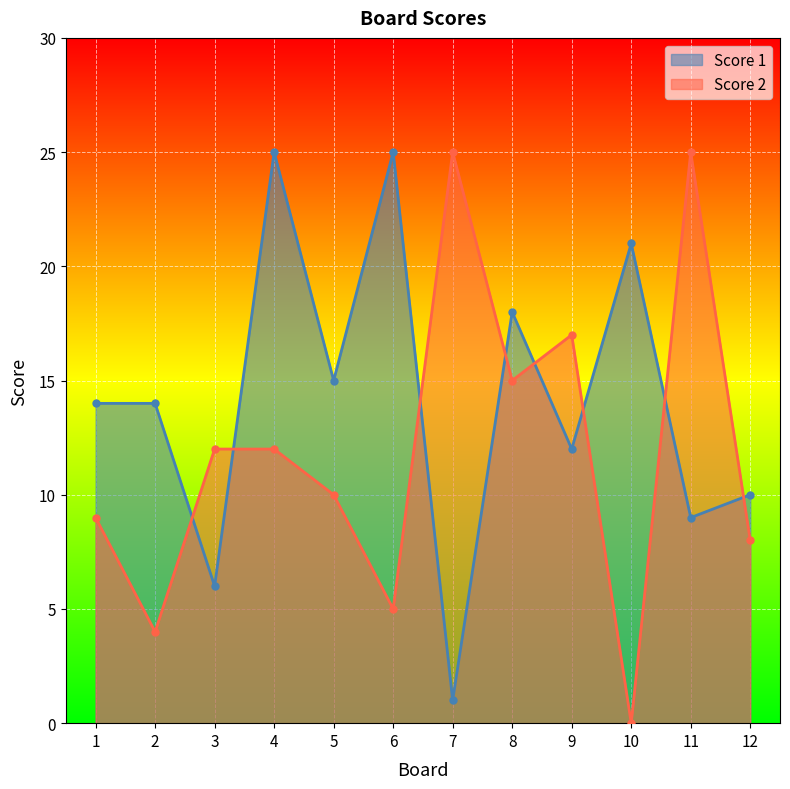

Which has a higher value, 5 or 11?

5